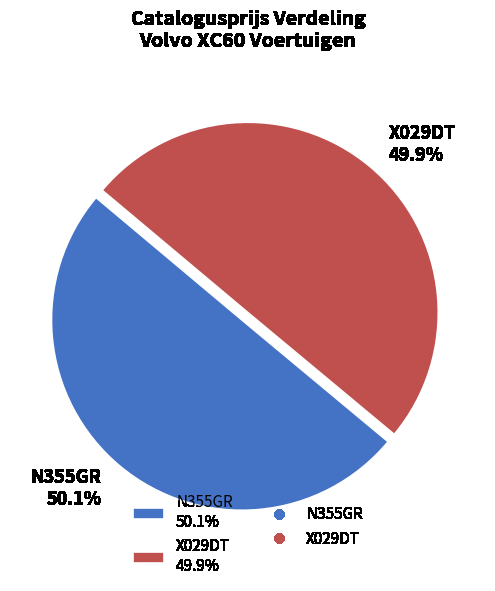

Approximately how many times larger is the value at N355GR 50.1% compared to X029DT 49.9%?

1.0